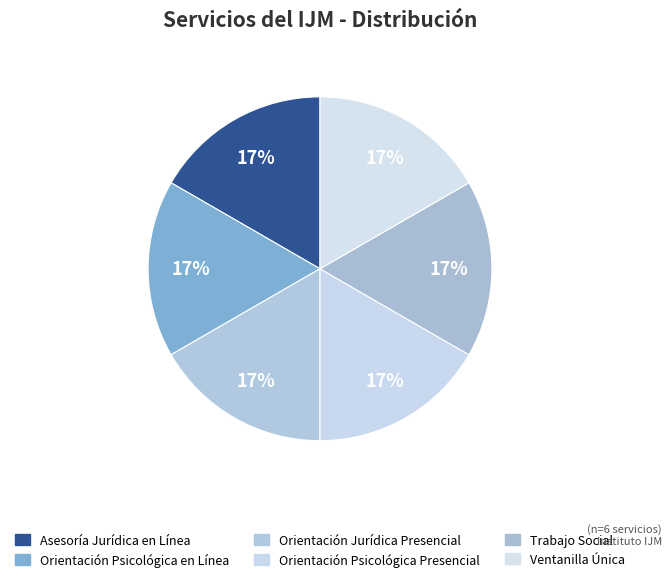

How many slices are in this pie chart?

6